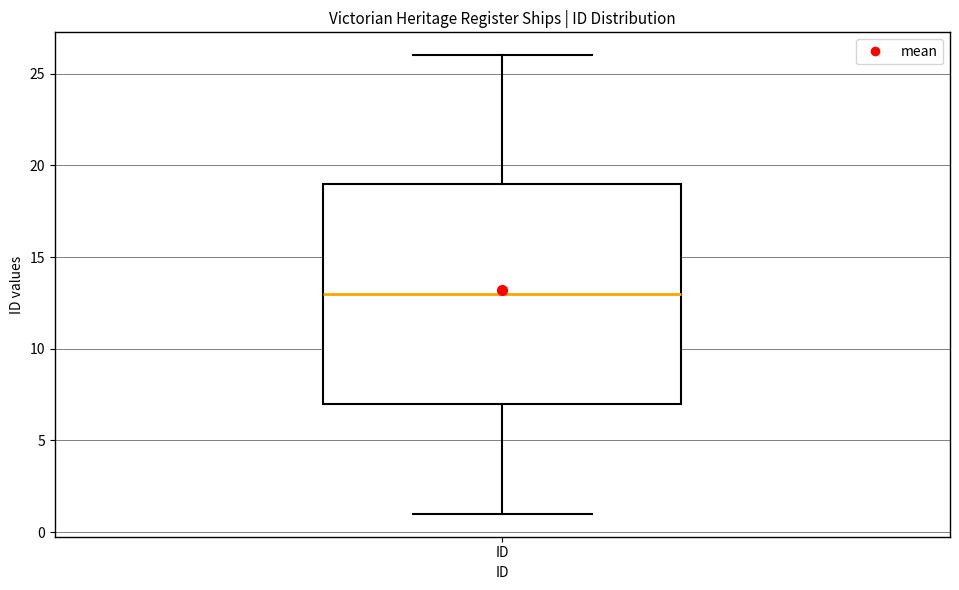

Read this box plot against the y-axis: the position of the median line, the range covered by the box, and the ends of both whiskers. The values are not printed on the chart, so give them approximately, as read against the axis.

median 13, box 7 to 19, whiskers 1 to 26